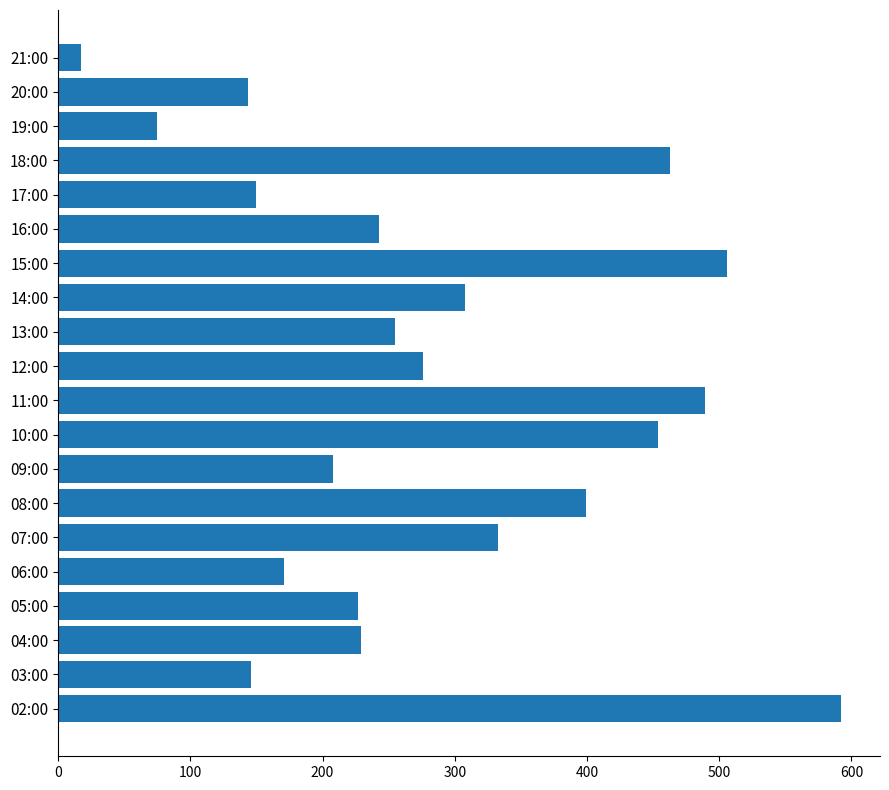

Which label corresponds to the smallest value in the chart?

21:00